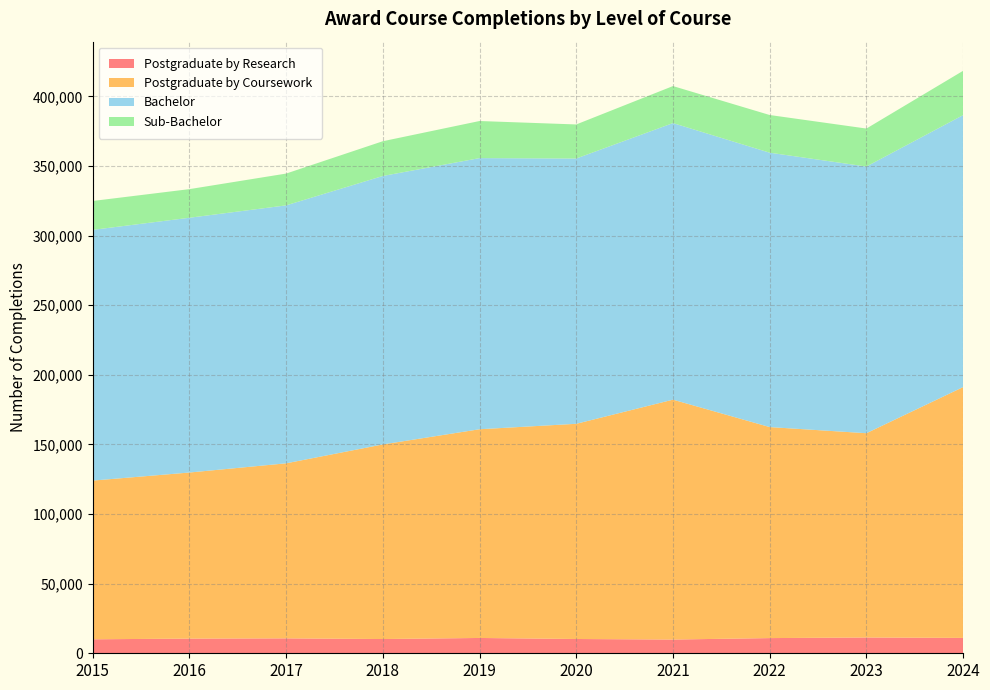

Reading left to right, transcribe all the data shown in this chart.

Postgraduate by Research: 10042	10541	10718	10231	11001	10257	9867	10909	11344	11037
Postgraduate by Coursework: 113976	119277	125702	139755	149894	154552	172279	151547	146704	180160
Bachelor: 180068	182973	185261	192809	194736	190533	198639	197060	191535	195316
Sub-Bachelor: 20750	20551	22839	24957	26638	24458	26579	27065	27270	31827